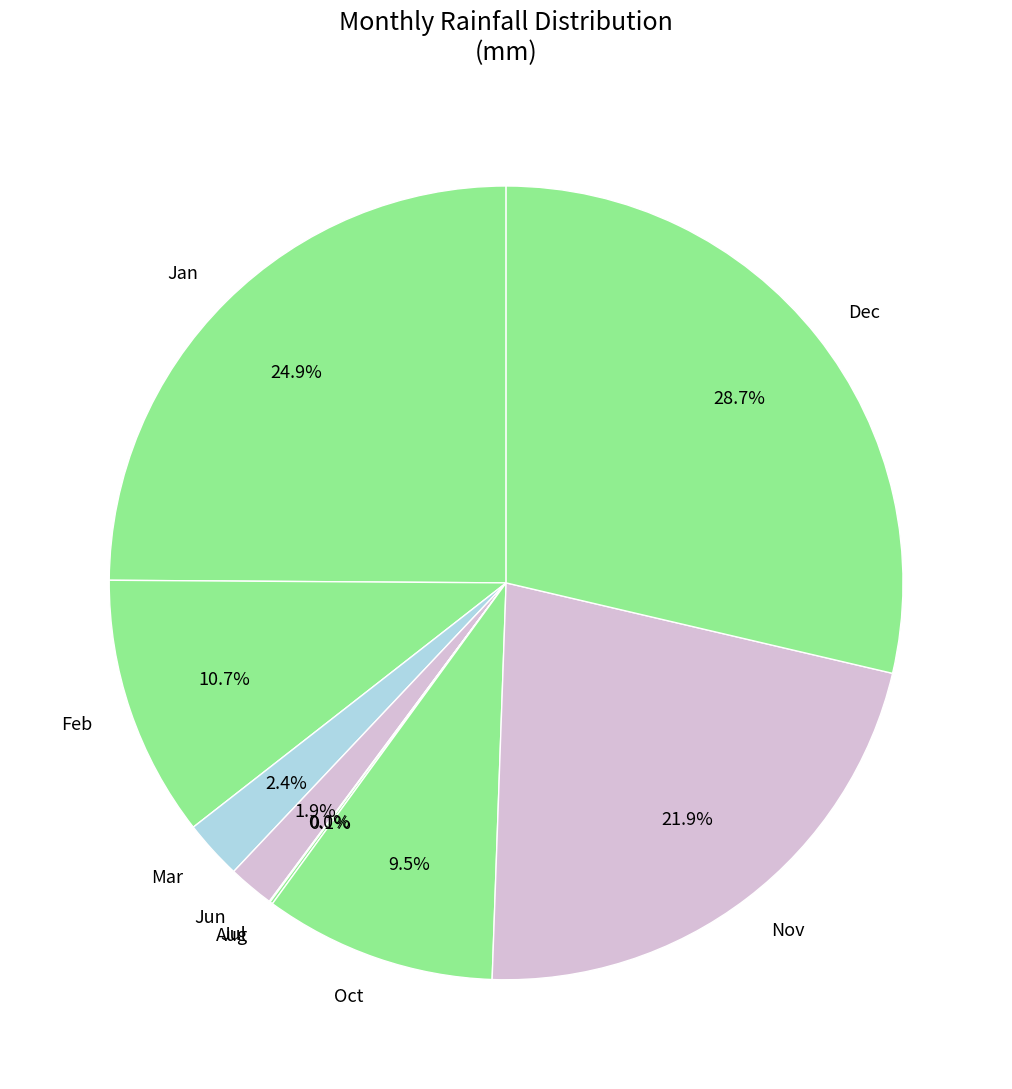

Approximately how many times larger is the value at Mar compared to Jun?

1.3